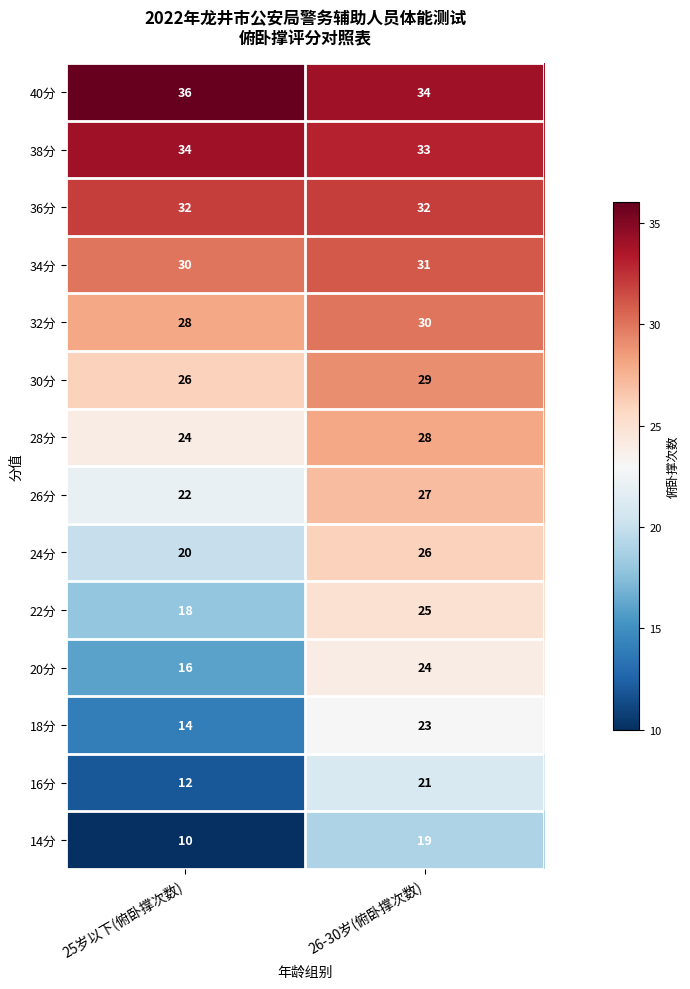

What is the highest value of the 14分 series?

19